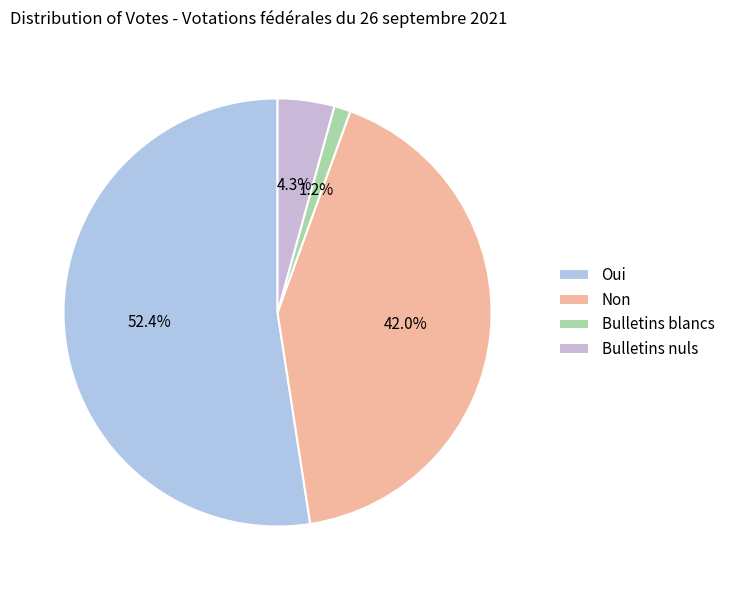

What is the smallest slice in the pie chart?

Bulletins blancs